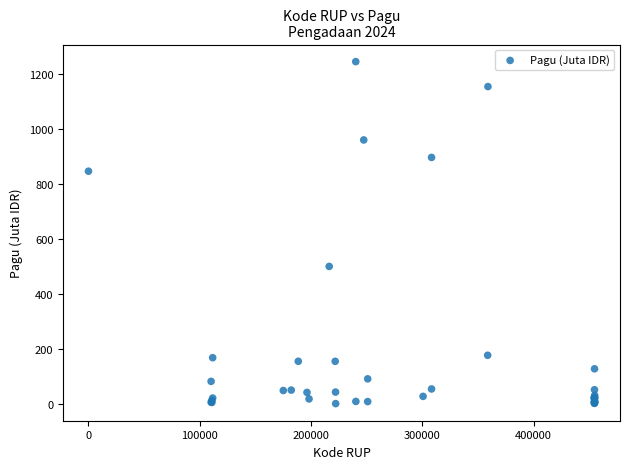

What Y value in the scatter plot is closest to 622?

499.9